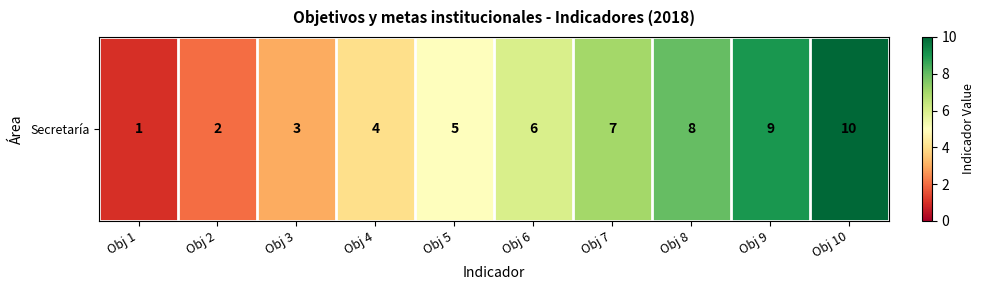

Where is the data nearest to the value 5?

Obj 5